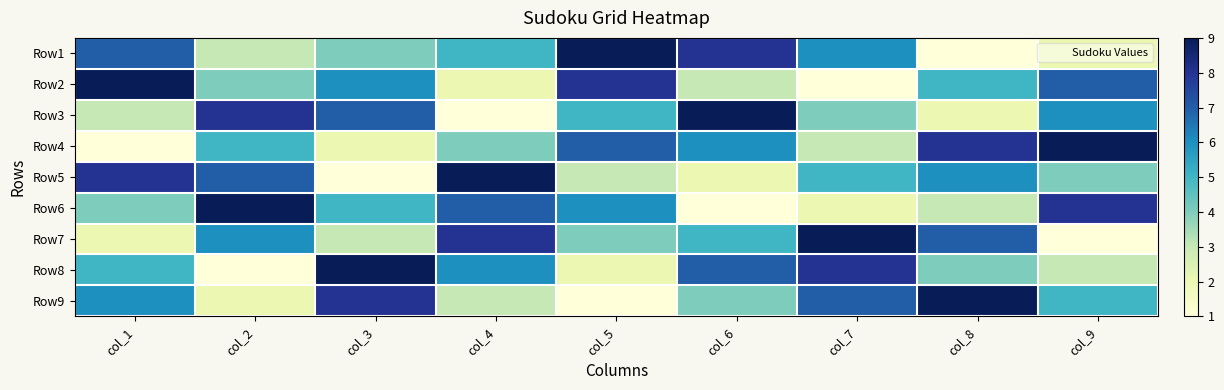

What is the spread (max minus min) of values at col_4?

8